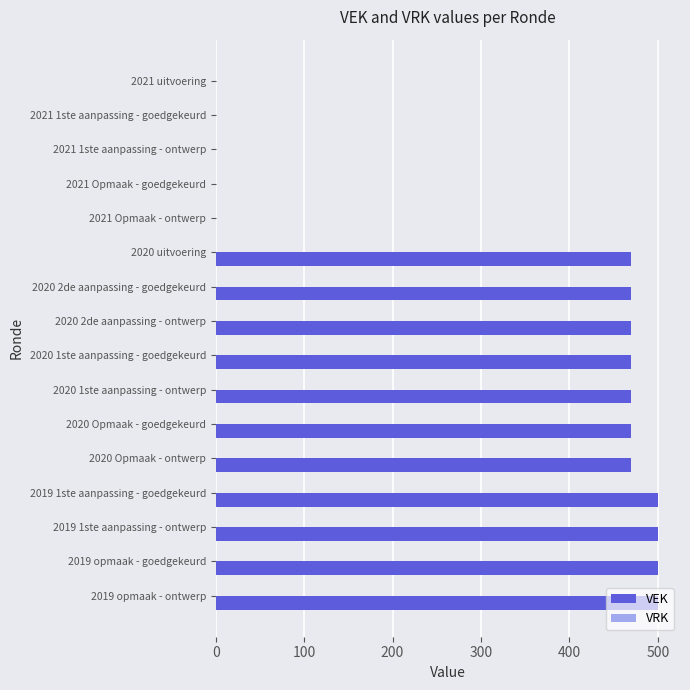

The value at 2020 2de aanpassing - goedgekeurd is 470. True or false?

True